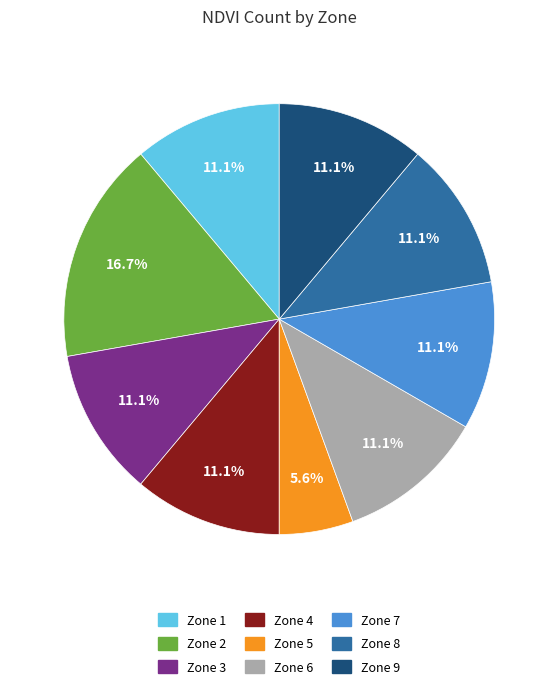

Which slice is the largest?

2